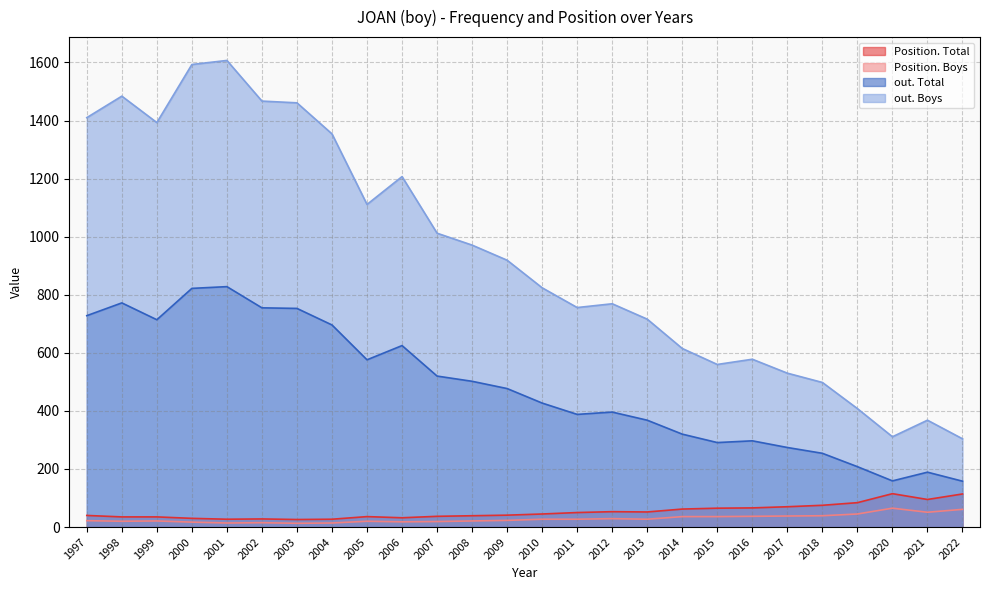

What is the average value of the Position. Boys series?

29